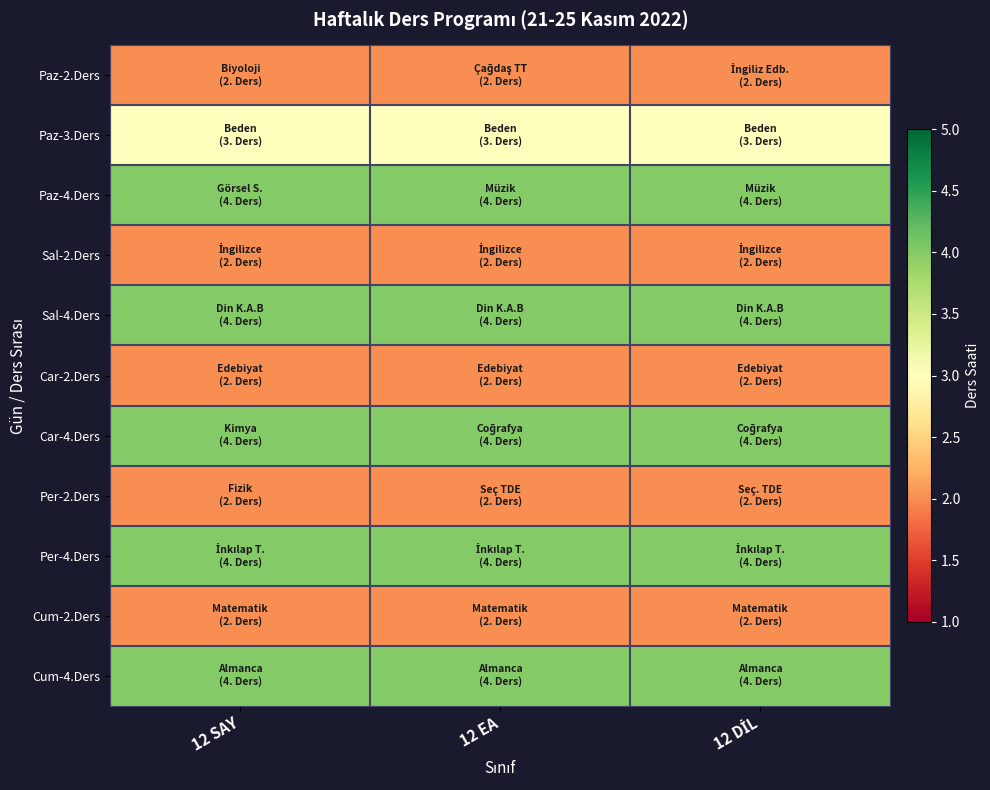

How many data points does each series have?

3